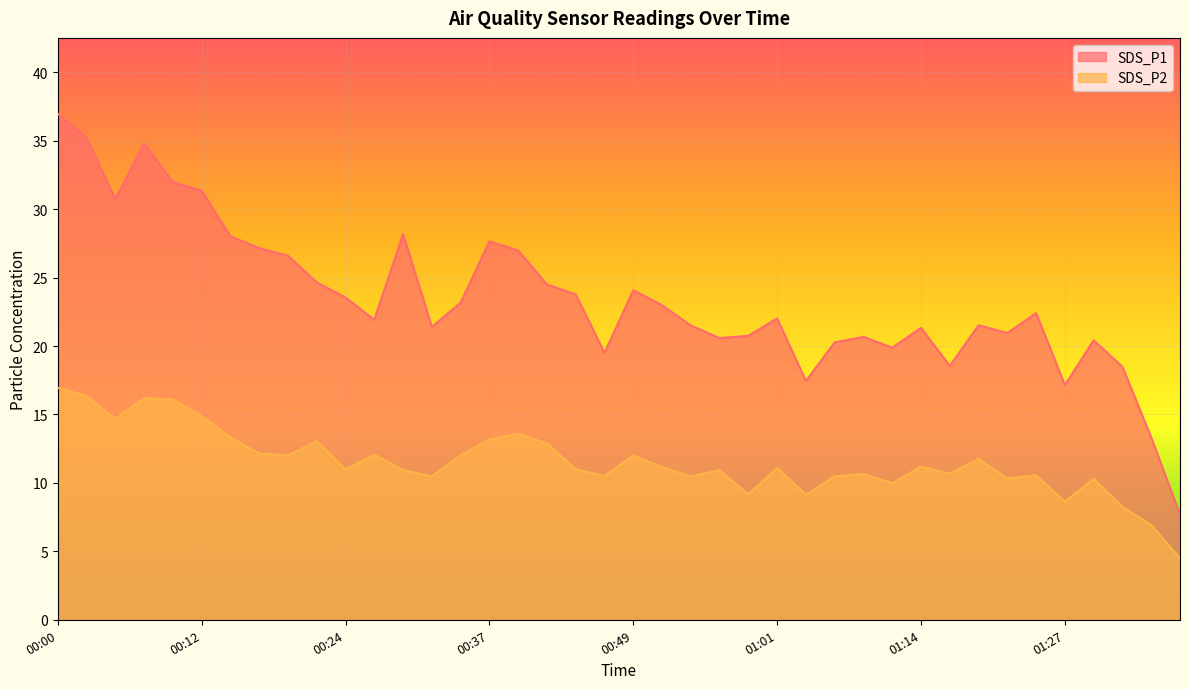

Is the value of SDS_P1 at 01:01 greater than the value of SDS_P2 at 01:24?

Yes